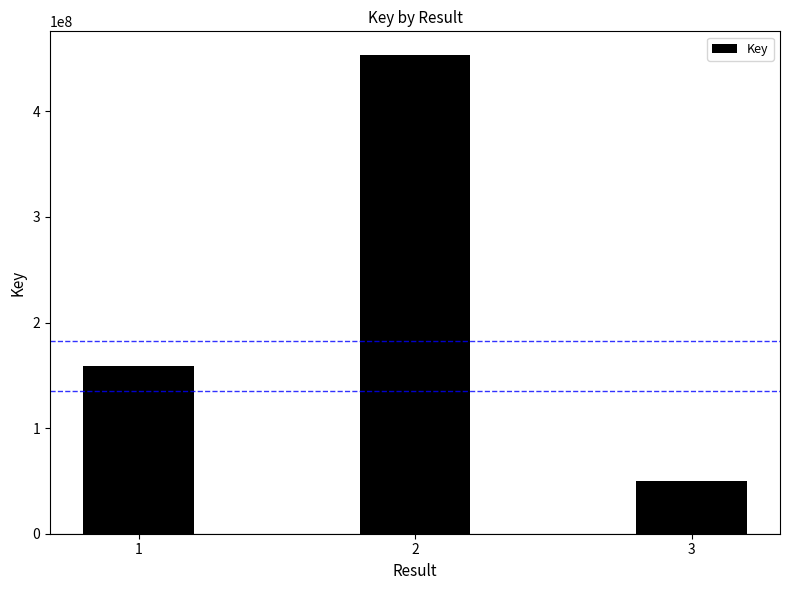

What is the approximate value at 2, to the nearest 10?

453163050